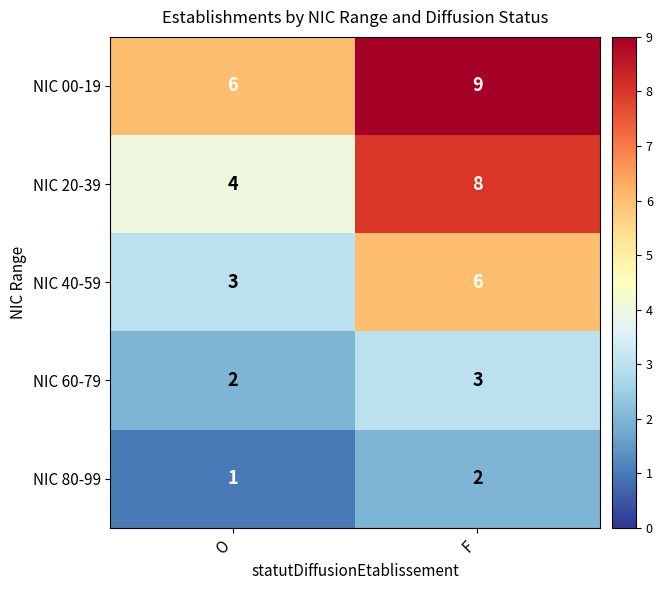

List the series in order of their peak value, highest first.

NIC 00-19, NIC 20-39, NIC 40-59, NIC 60-79, NIC 80-99